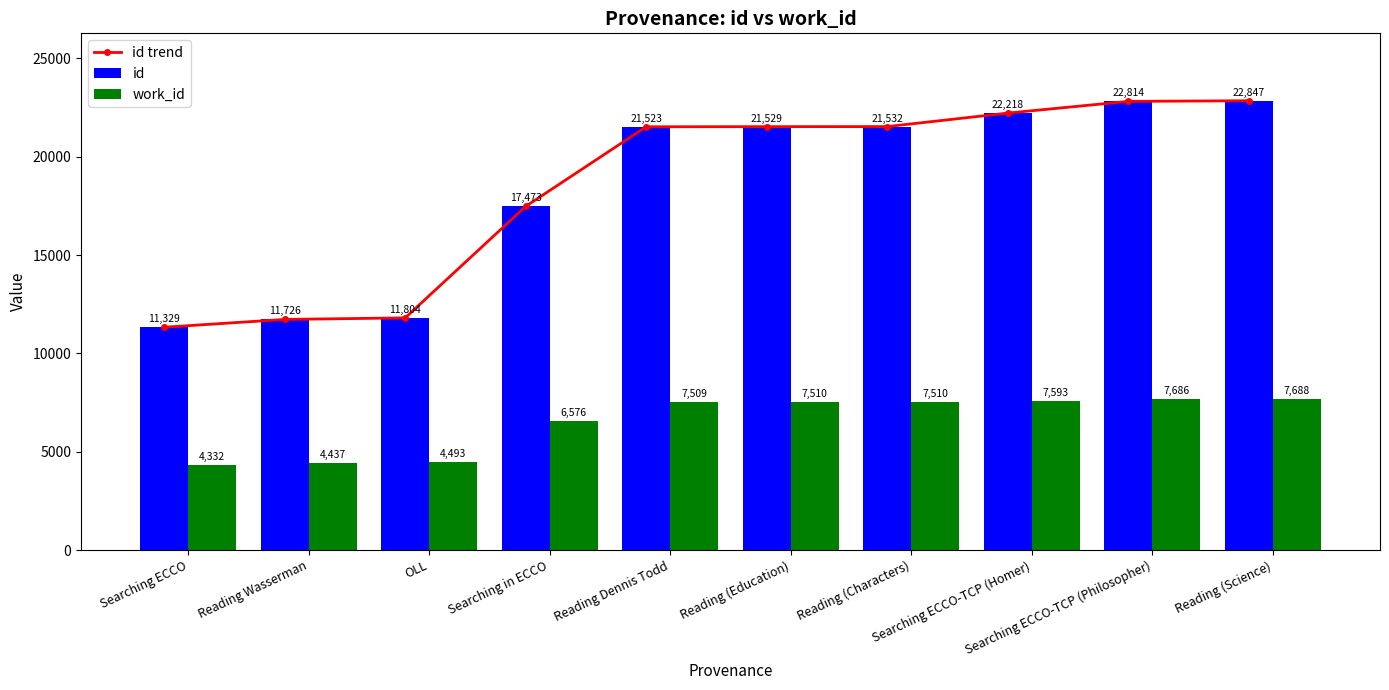

What is the spread (max minus min) of values at Reading (Characters)?

14022